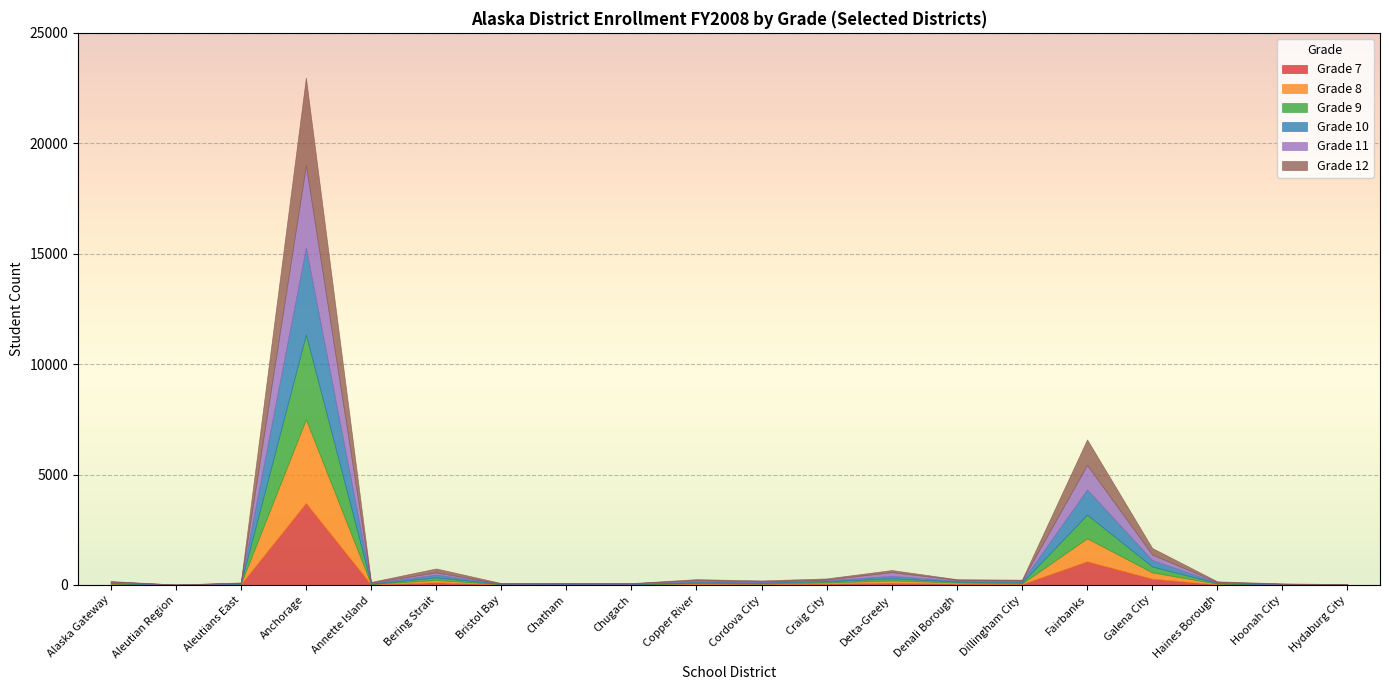

Rank the series at Alaska Gateway from lowest to highest value.

Grade 9, Grade 8, Grade 12, Grade 10, Grade 7, Grade 11